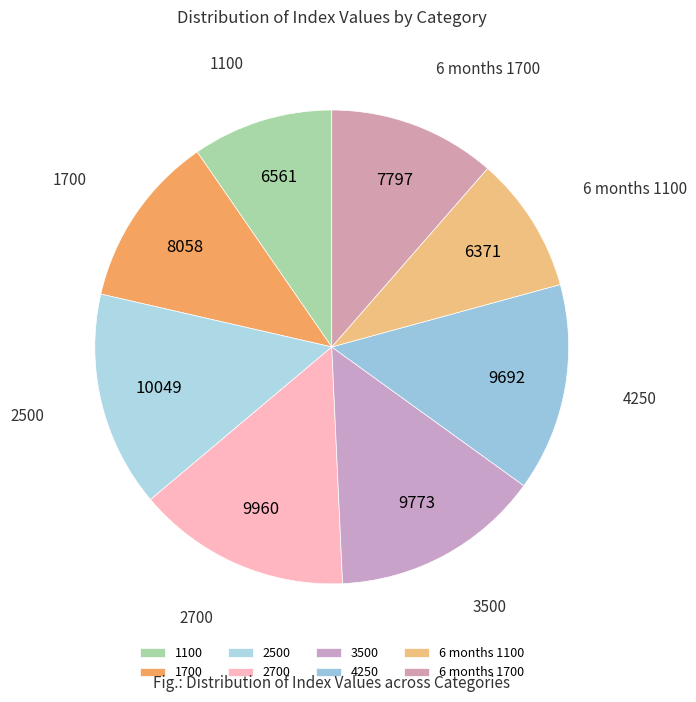

Do 1100 and 3500 together represent more than half of the pie?

No